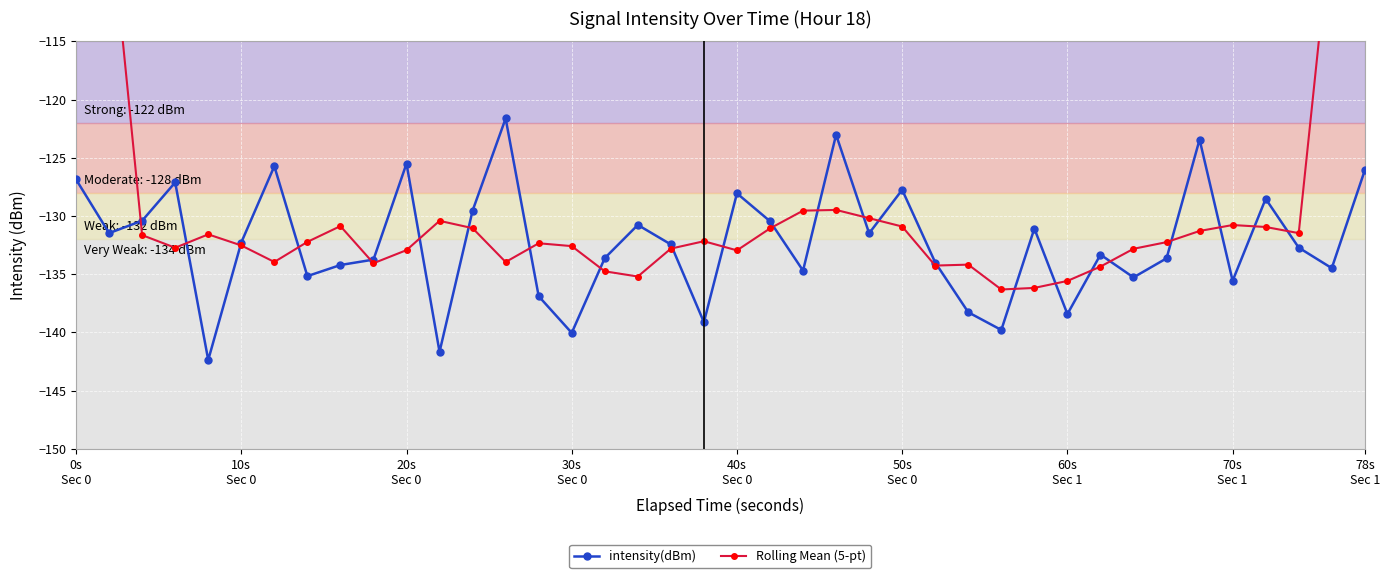

True or false: intensity(dBm) has more than 0 interior local peaks.

True